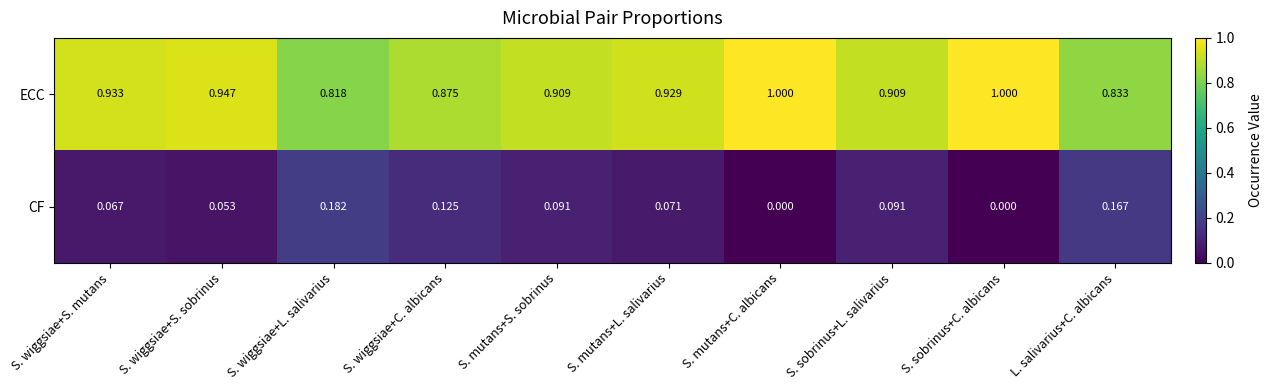

What is the greatest value displayed?

1.0